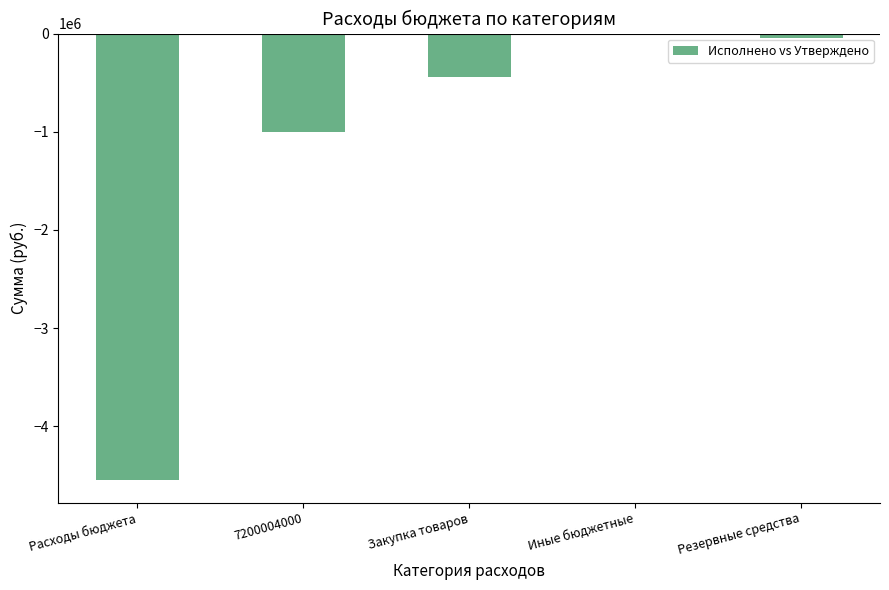

Read the value at Резервные средства.

-50000.0